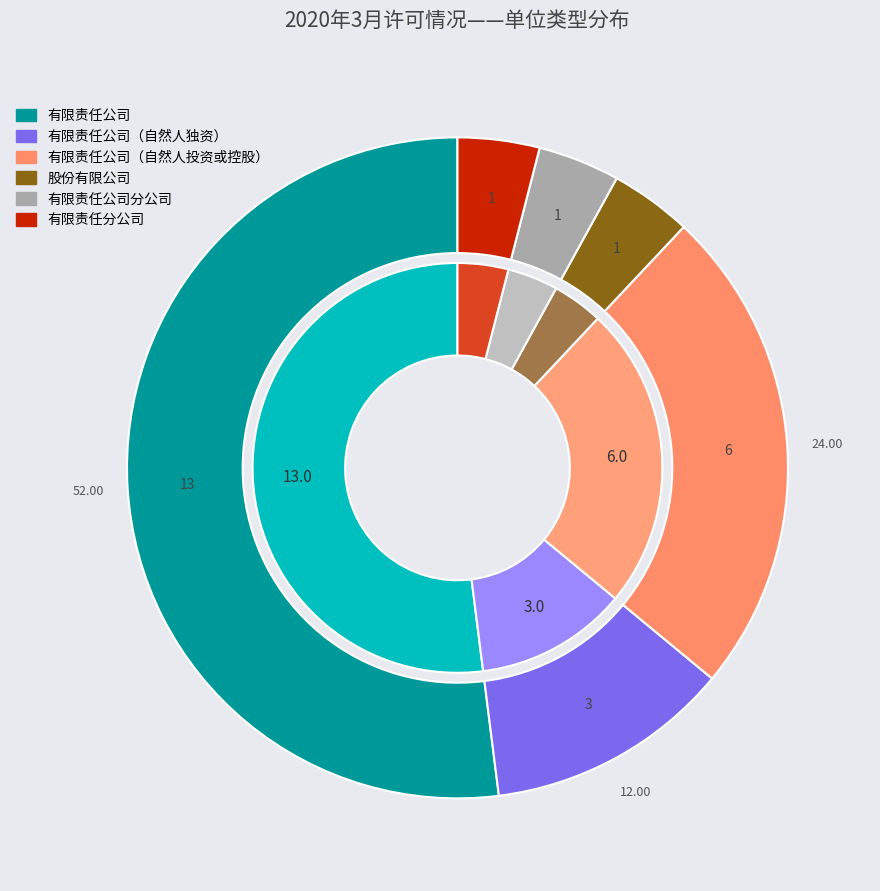

True or false: 有限责任公司（自然人独资） accounts for 12% of the total.

True